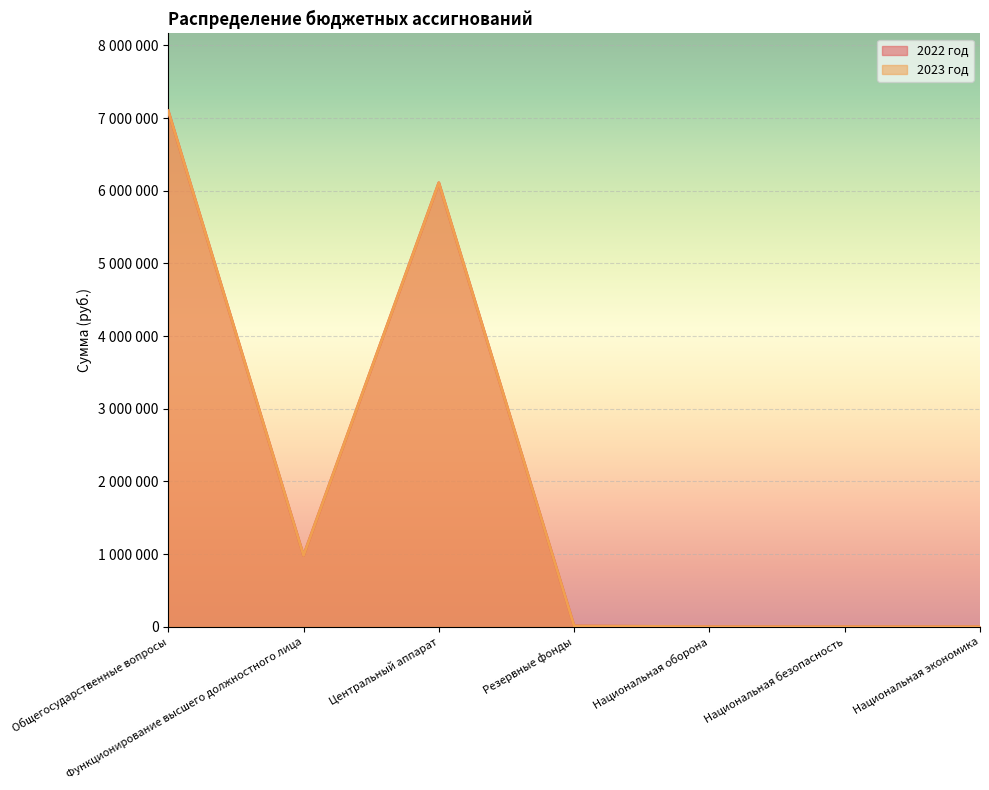

The 2022 год series shows -2387680 at Национальная экономика. True or false?

False